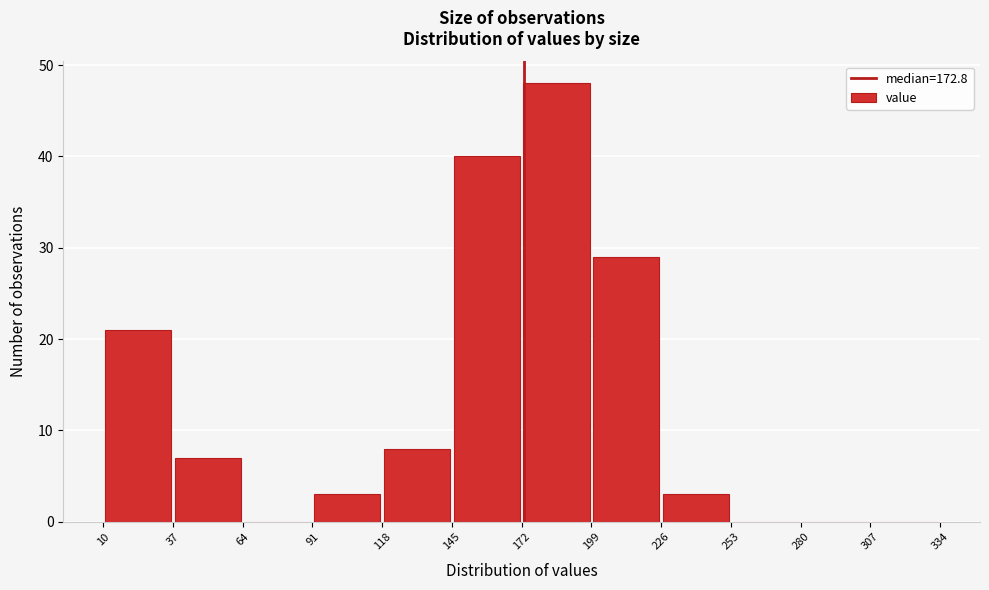

Reading left to right, list every bar in this chart as the range it spans on the x-axis followed by its height. The values are not printed on the chart, so give them approximately, as read against the axis.

10 to 37: 21
37 to 64: 7
64 to 91: 0
91 to 118: 3
118 to 145: 8
145 to 172: 40
172 to 199: 48
199 to 226: 29
226 to 253: 3
253 to 280: 0
280 to 307: 0
307 to 334: 0